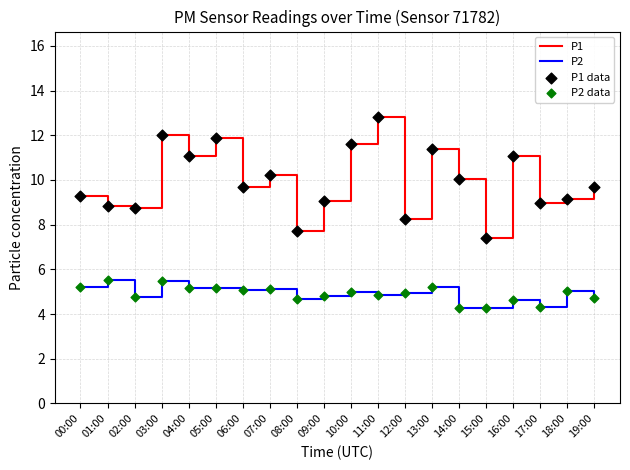

Is it true that P1 equals 11.9 at 05:00?

True